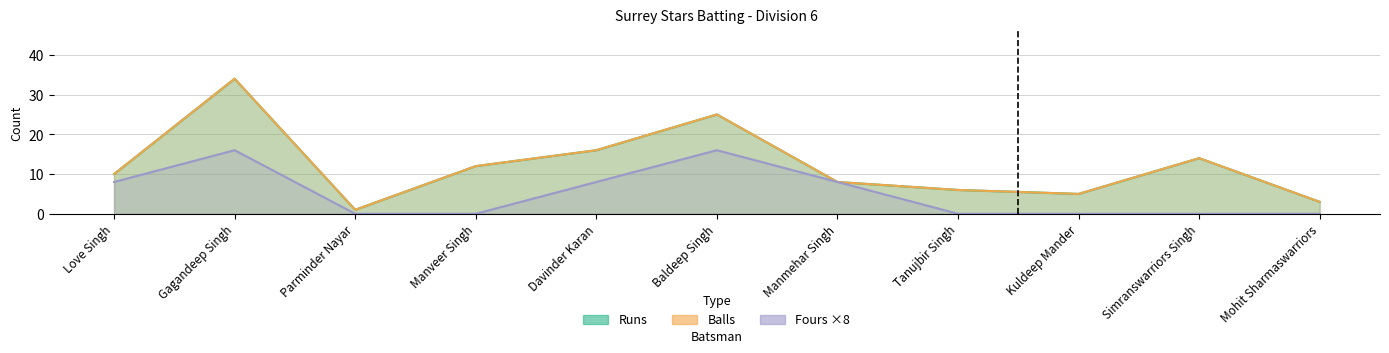

How many Fours values are between 0 and 8?

9